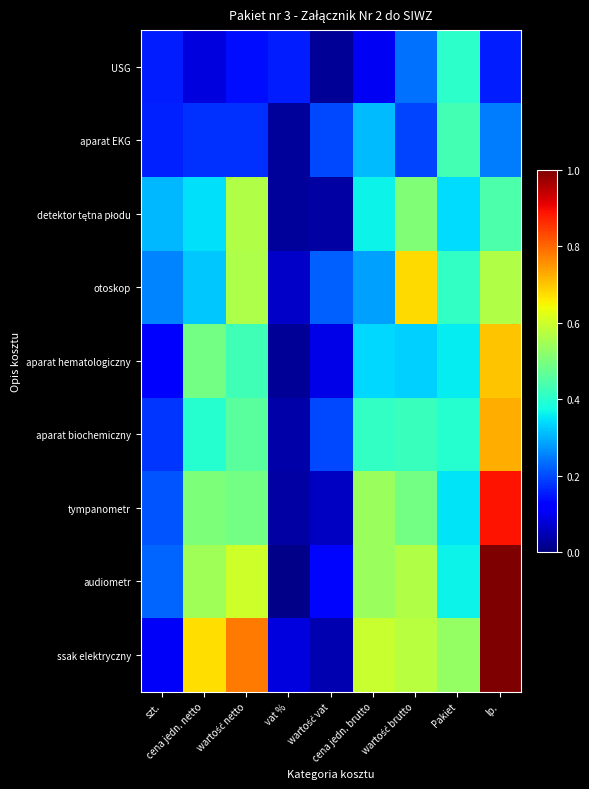

What is the difference between the highest and lowest values at Pakiet?

0.2